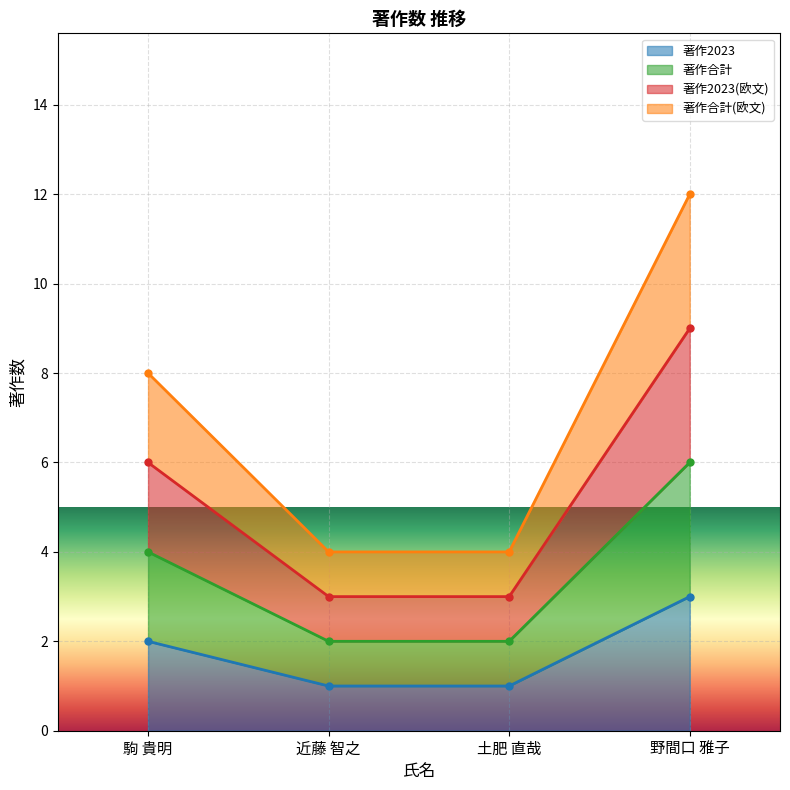

True or false: 著作2023 has more than 1 interior local peaks.

False